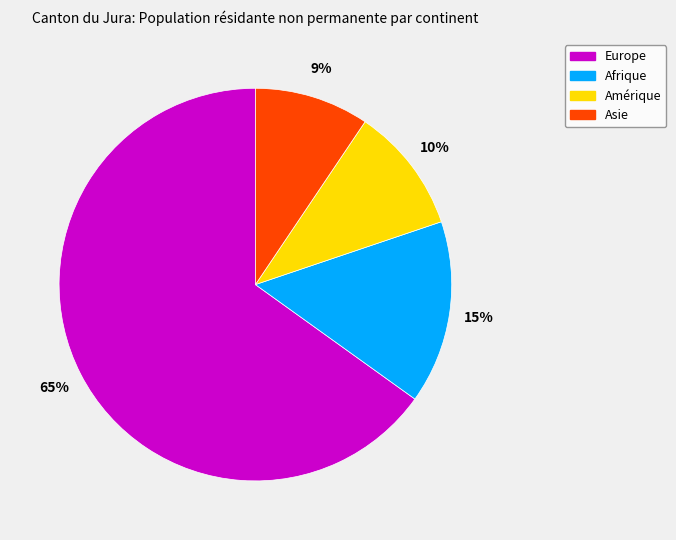

The Europe slice represents 65% of the pie. True or false?

True